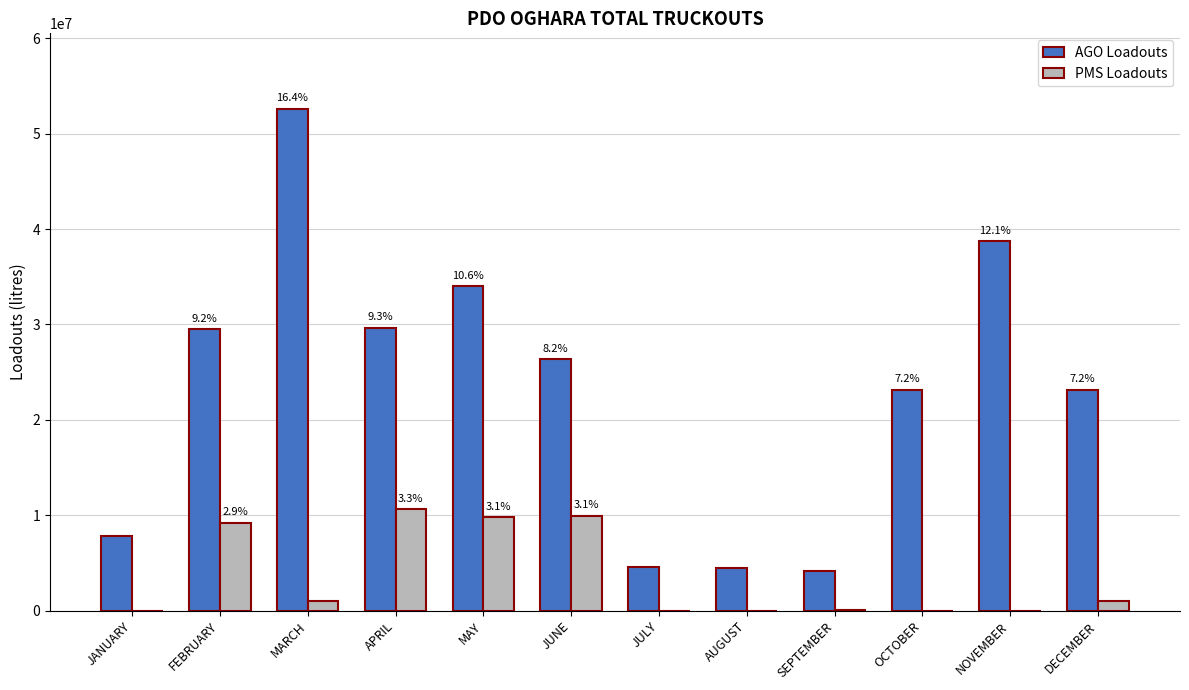

What are all the series names shown in the legend?

AGO Loadouts, PMS Loadouts